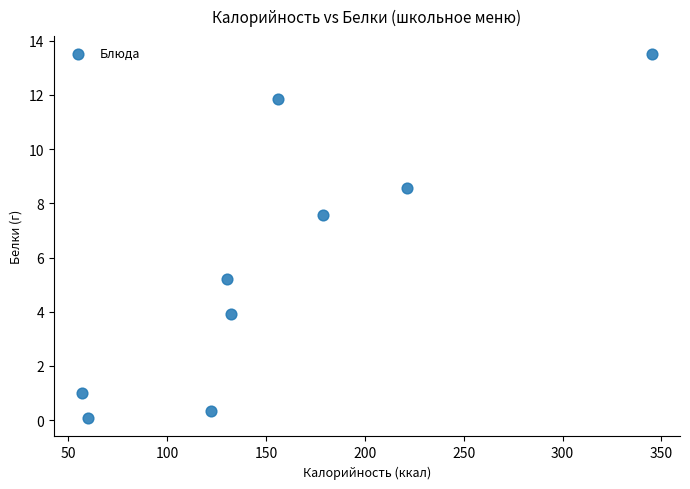

What Y value in the scatter plot is closest to 6?

5.2